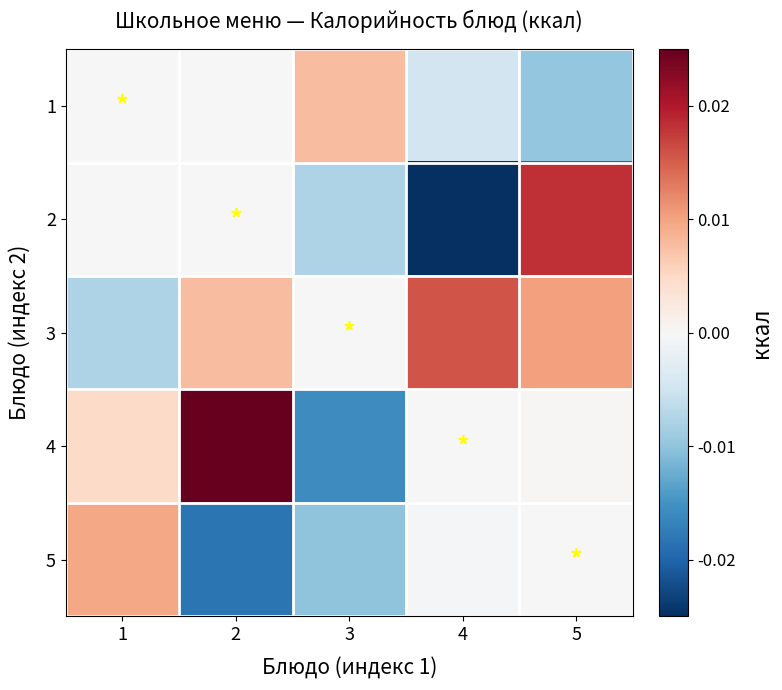

Reading right to left, list all the values displayed in this chart.

1: 5=-0.0	4=-0.0	3=0.0	2=0.0	1=0.0
2: 5=0.0	4=-0.0	3=-0.0	2=0.0	1=0.0
3: 5=0.0	4=0.0	3=0.0	2=0.0	1=-0.0
4: 5=0.0	4=0.0	3=-0.0	2=0.0	1=0.0
5: 5=0.0	4=-0.0	3=-0.0	2=-0.0	1=0.0